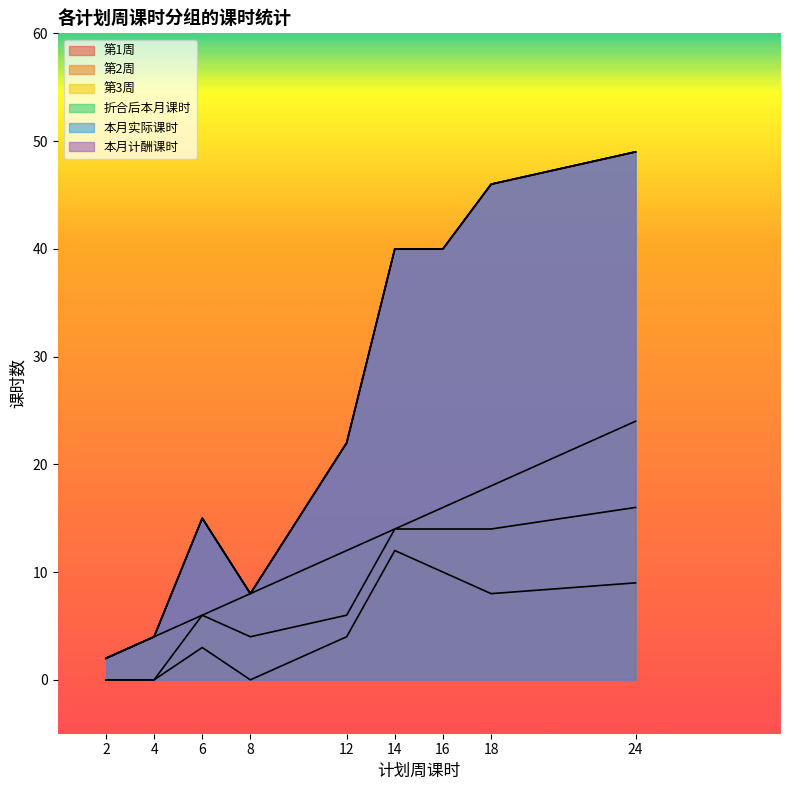

In 本月实际课时, how many points are higher than both neighbors (excluding endpoints)?

1